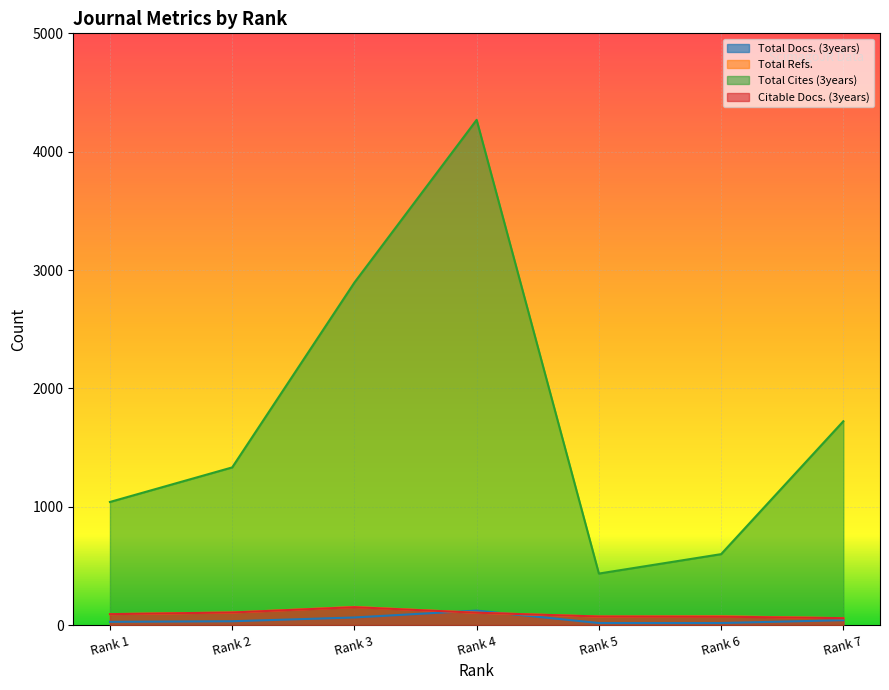

Where is Total Cites (3years) nearest to the value 2352?

Rank 3